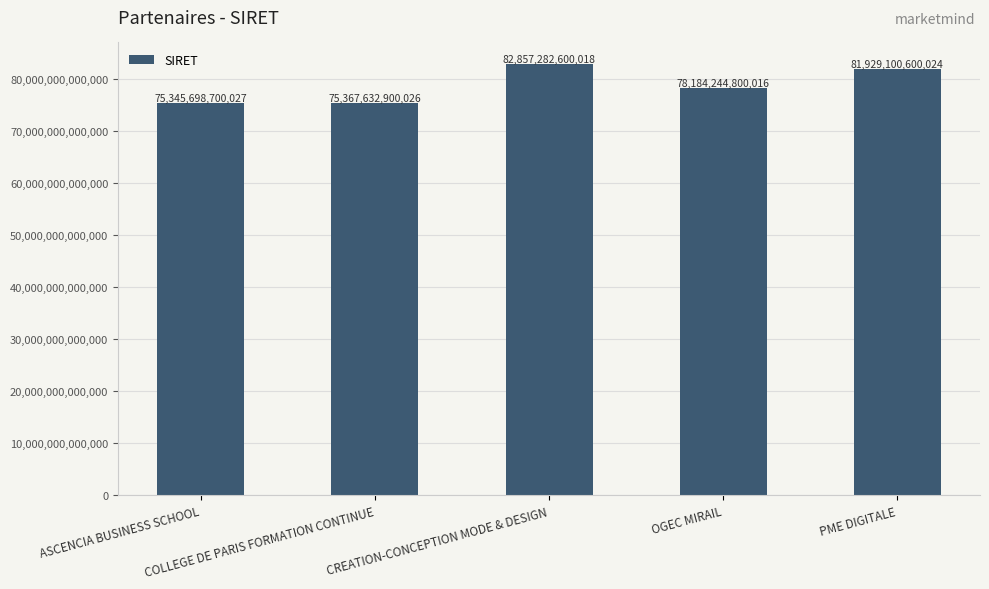

How many values are below 78184244800016?

2